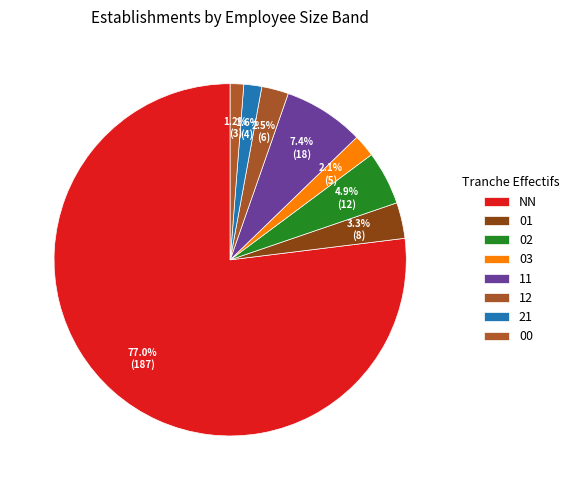

Is the sum of 02 and 01 greater than half?

No